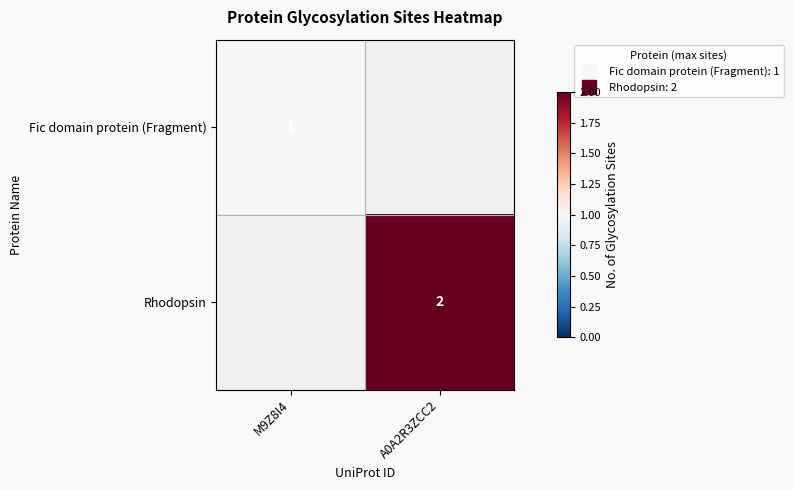

At which label does Fic domain protein (Fragment) reach its peak?

M9Z8I4